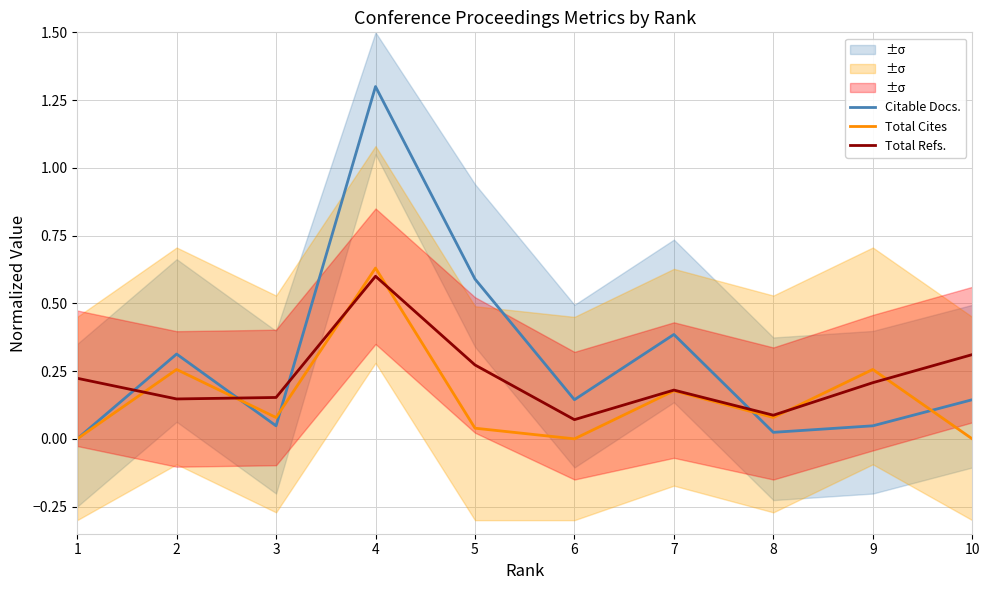

What is the difference between the maximum and second lowest values in the Total Cites series?

0.6